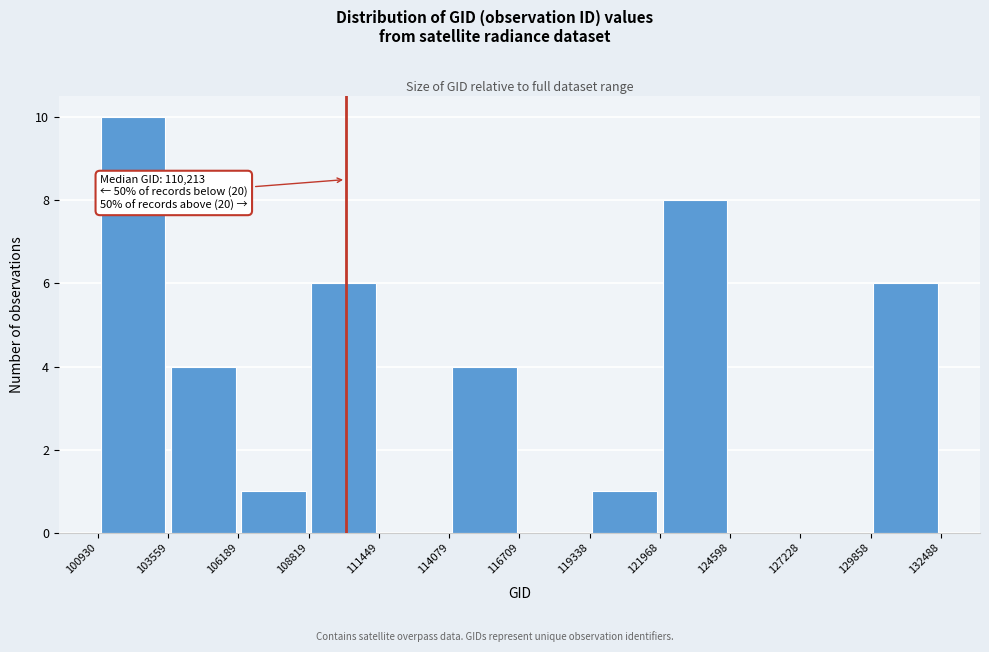

Over which range of the x-axis is the bar tallest?

100930 to 103559